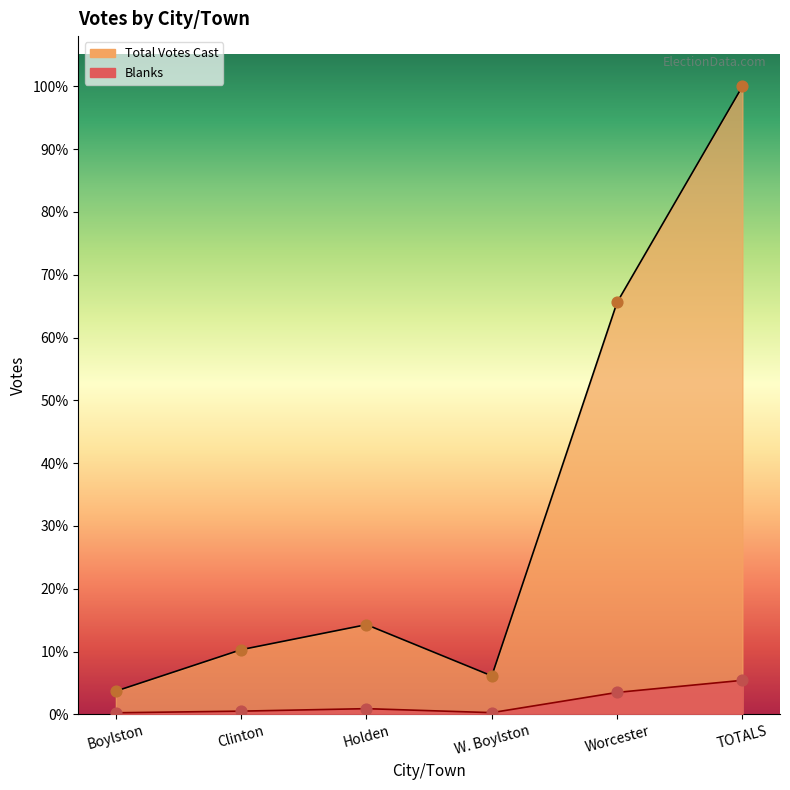

Which series has the widest spread of Y values?

Total Votes Cast